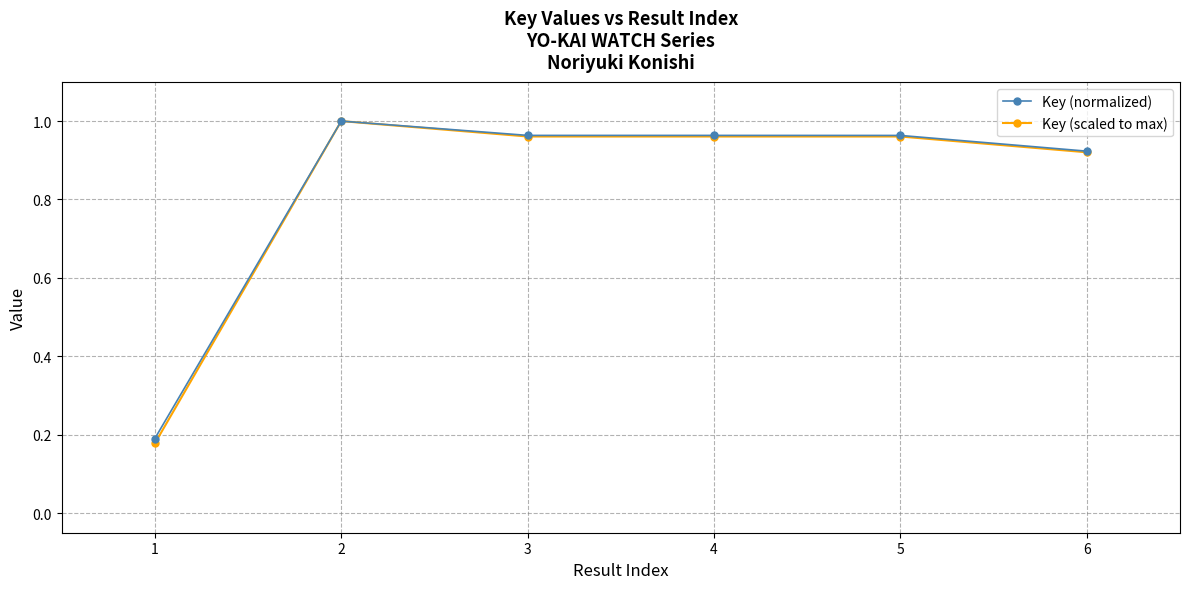

Is the value of Key (scaled to max) at 1 greater than the value of Key (normalized) at 2?

No